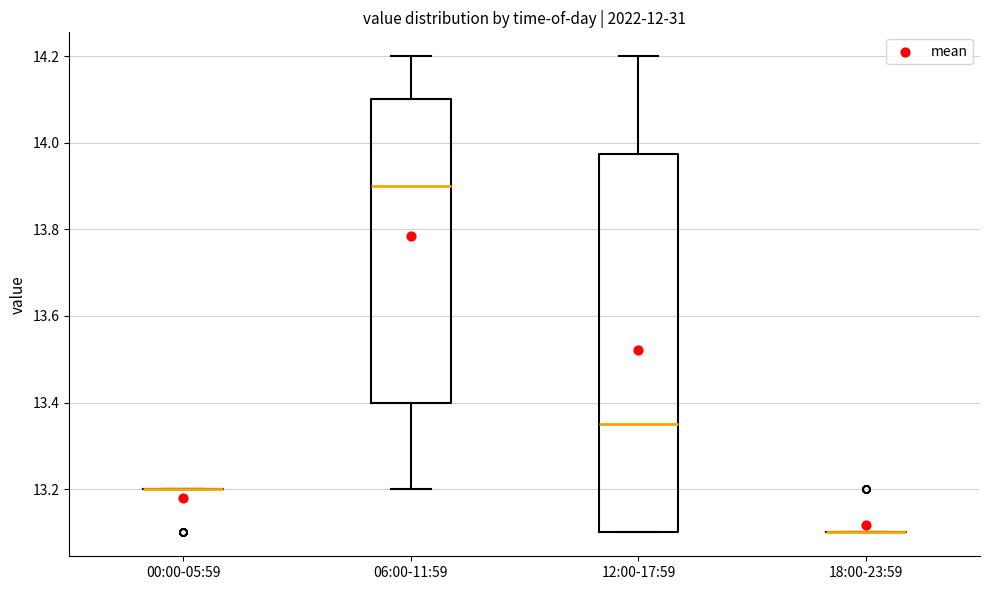

Reading left to right, transcribe this box plot: for each box, give where its median line is, the range the box spans, and where its two whiskers end, as read against the y-axis. The values are not printed on the chart, so give them approximately, as read against the axis.

00:00-05:59: box collapsed to a line at 13.20, whiskers 13.20 to 13.20
06:00-11:59: median 13.90, box 13.40 to 14.10, whiskers 13.20 to 14.20
12:00-17:59: median 13.36, box 13.10 to 13.98, whiskers 13.10 to 14.20
18:00-23:59: box collapsed to a line at 13.10, whiskers 13.10 to 13.10